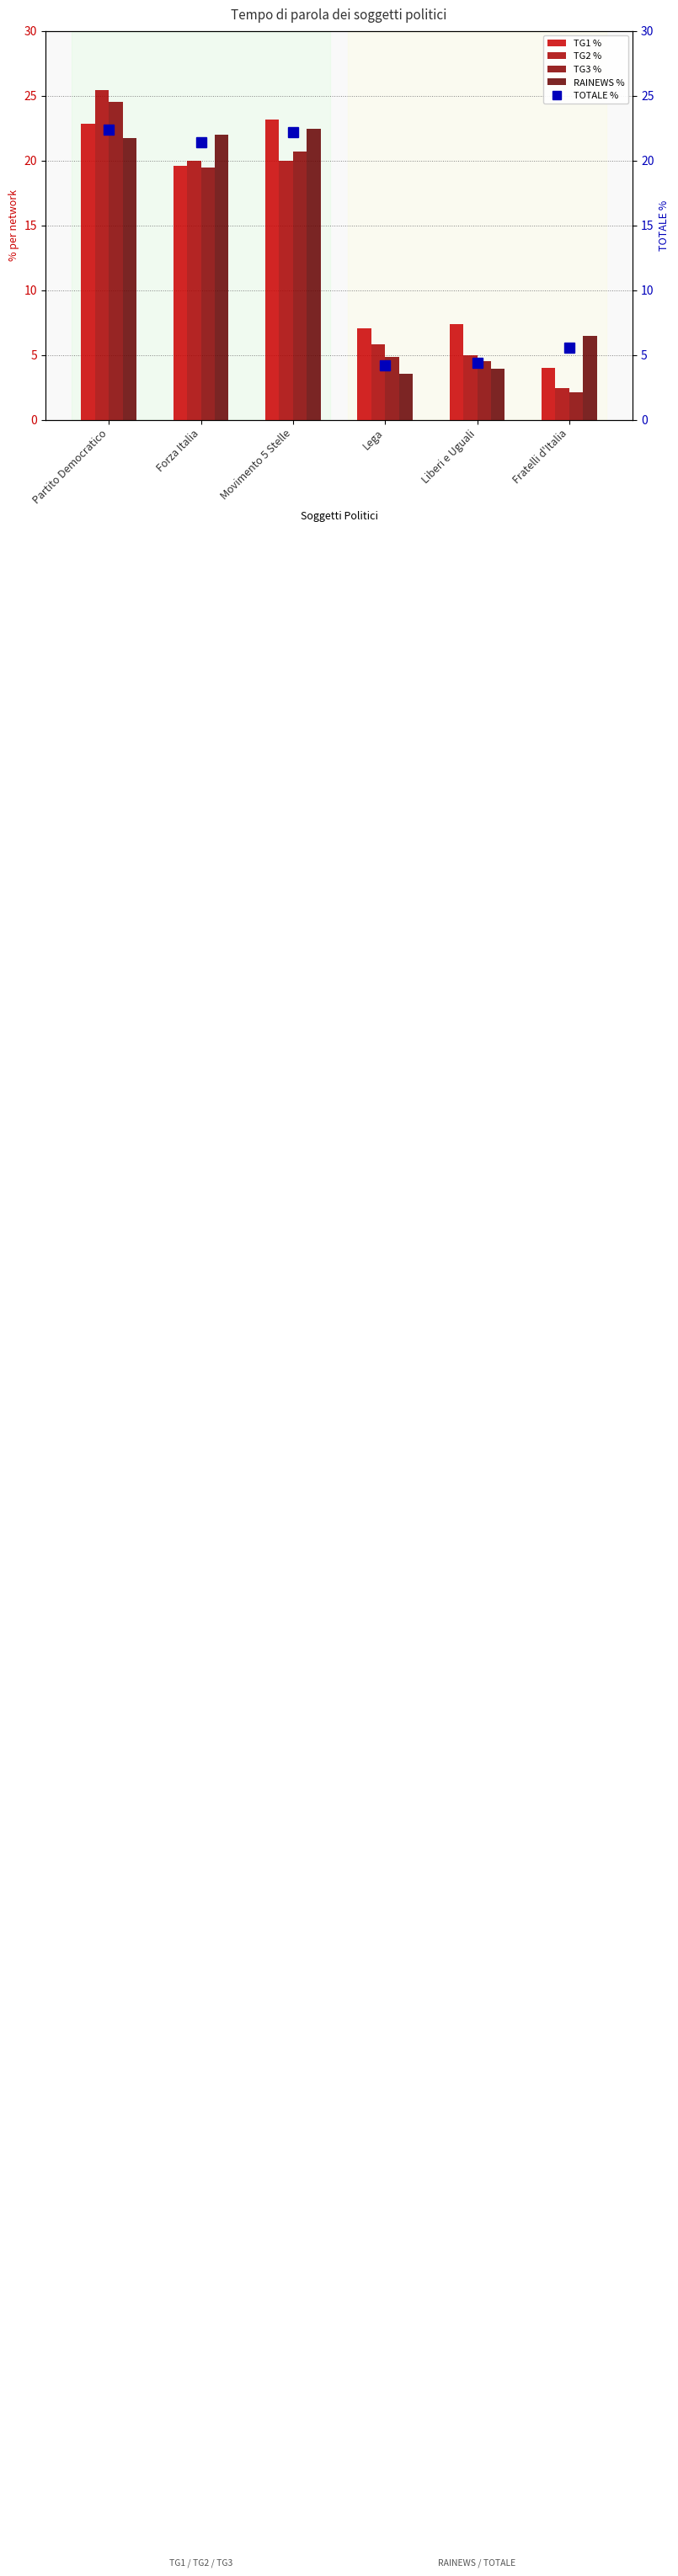

List the series in order of their peak value, highest first.

TG2 %, TG3 %, TG1 %, RAINEWS %, TOTALE %